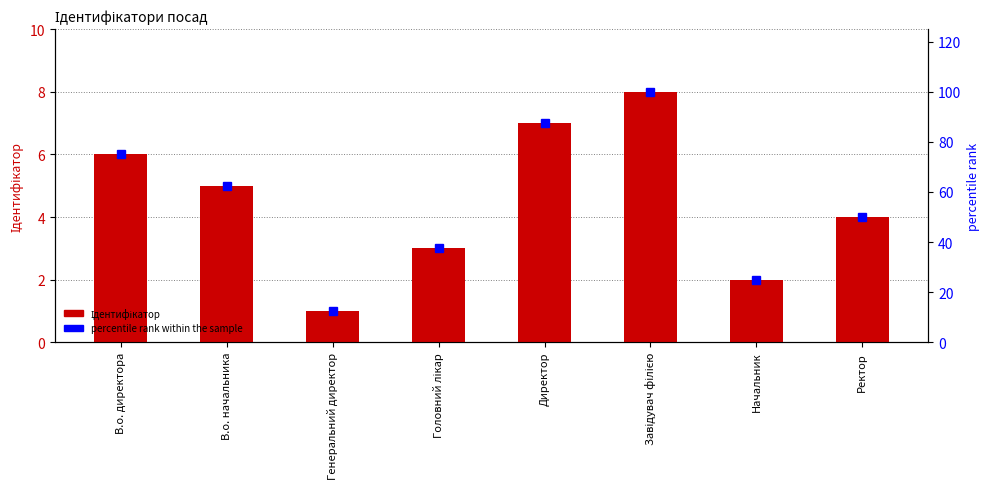

True or false: percentile rank within the sample has a value of 25.0 at Начальник.

True